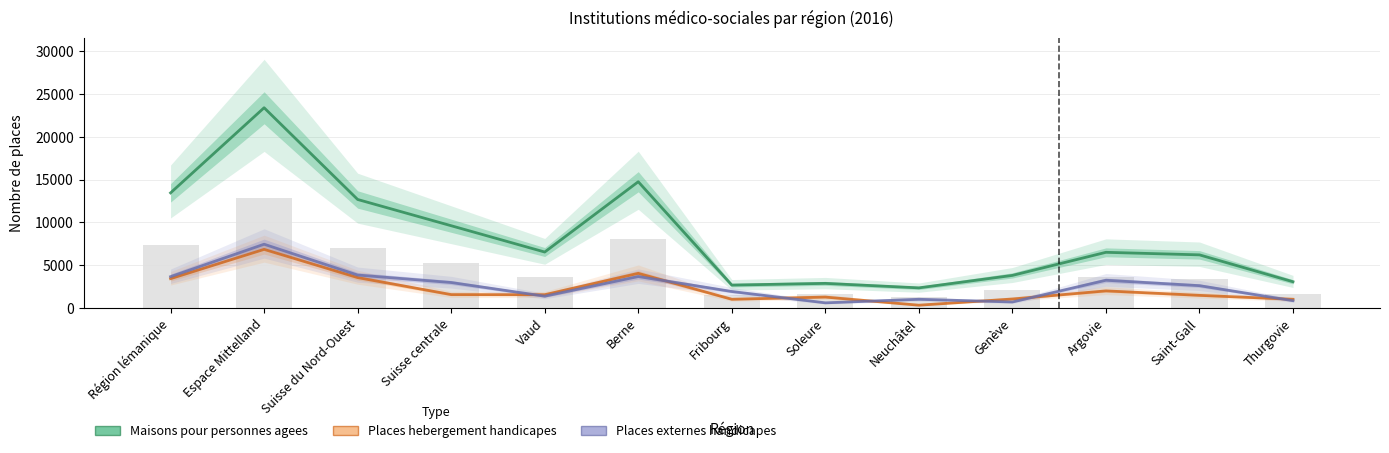

The value of Places externes handicapes at Espace Mittelland is 1766. True or false?

False